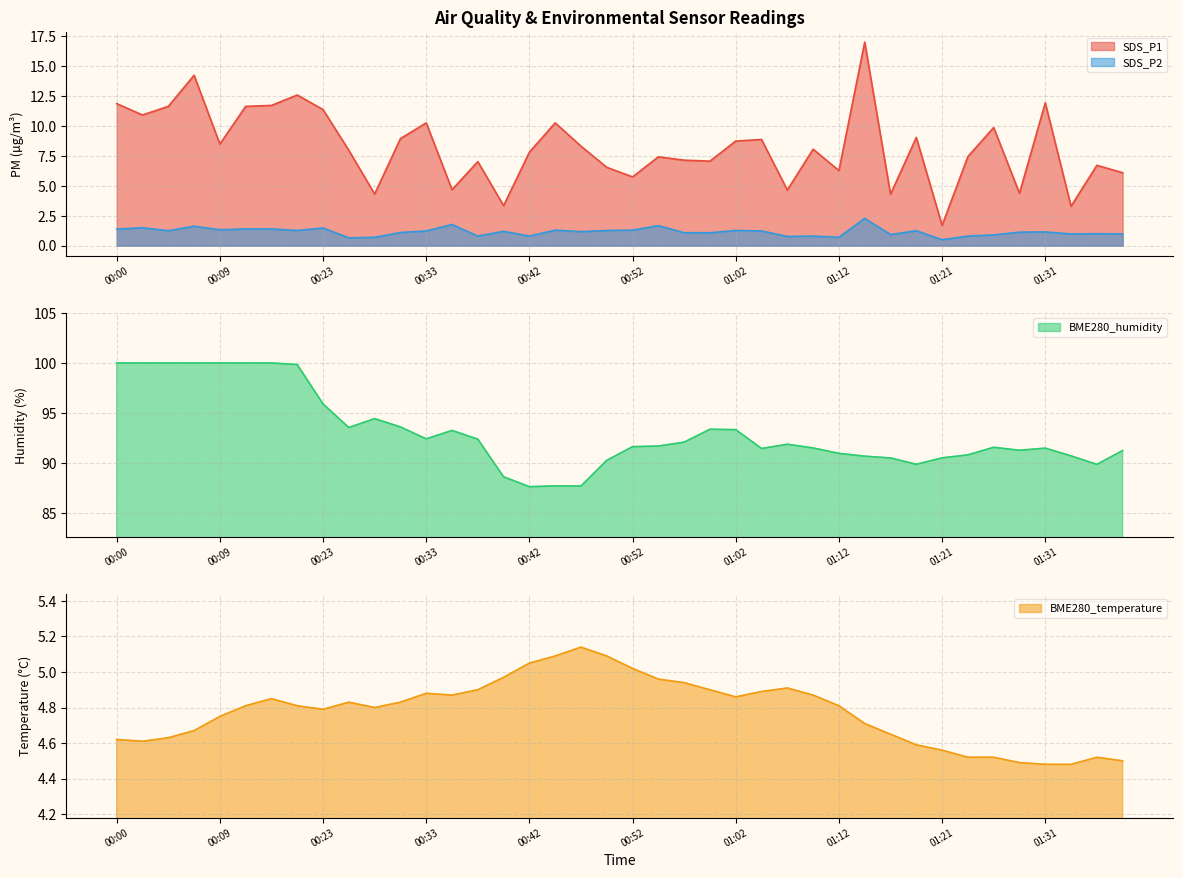

What are all the series names shown in the legend?

SDS_P1, SDS_P2, BME280_humidity, BME280_temperature